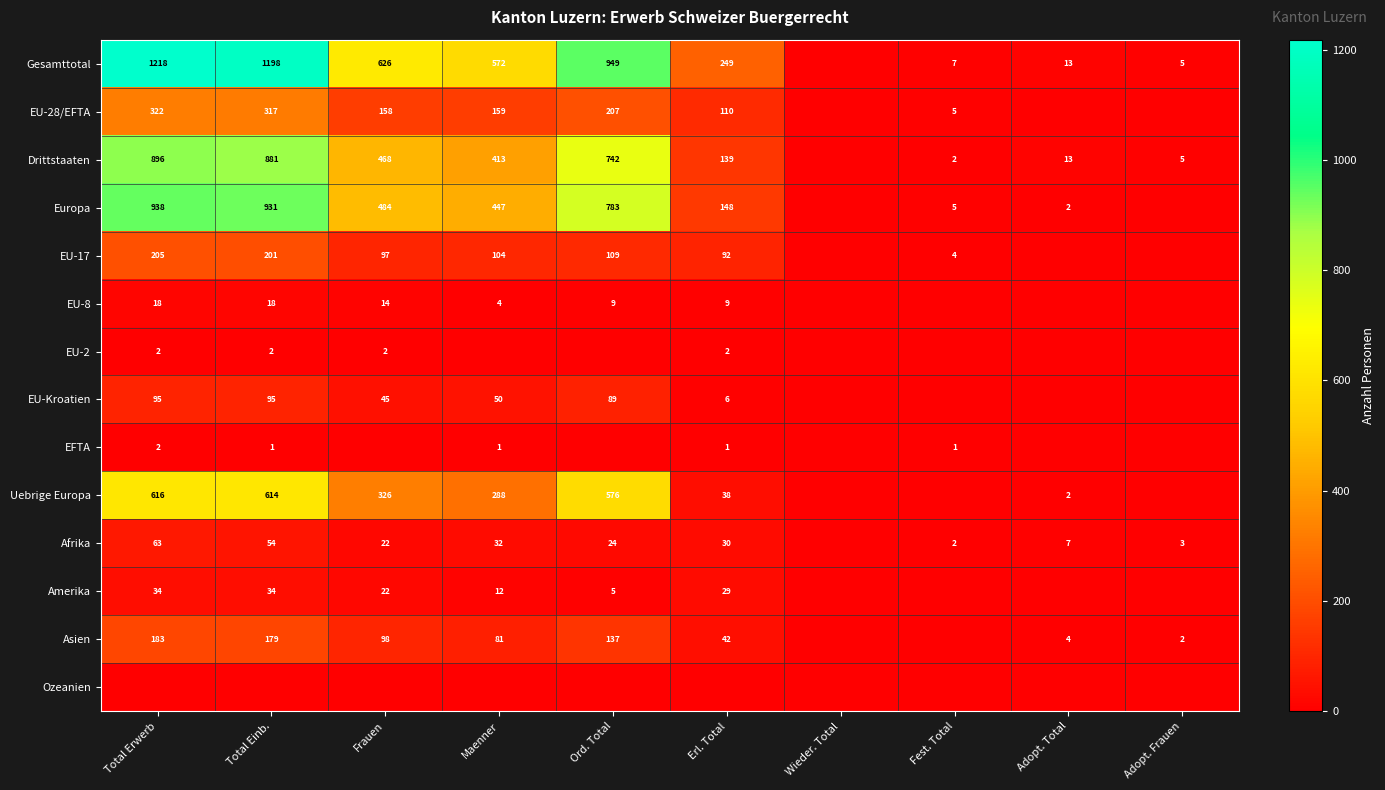

True or false: EFTA has a value of 2 at Fest. Total.

False